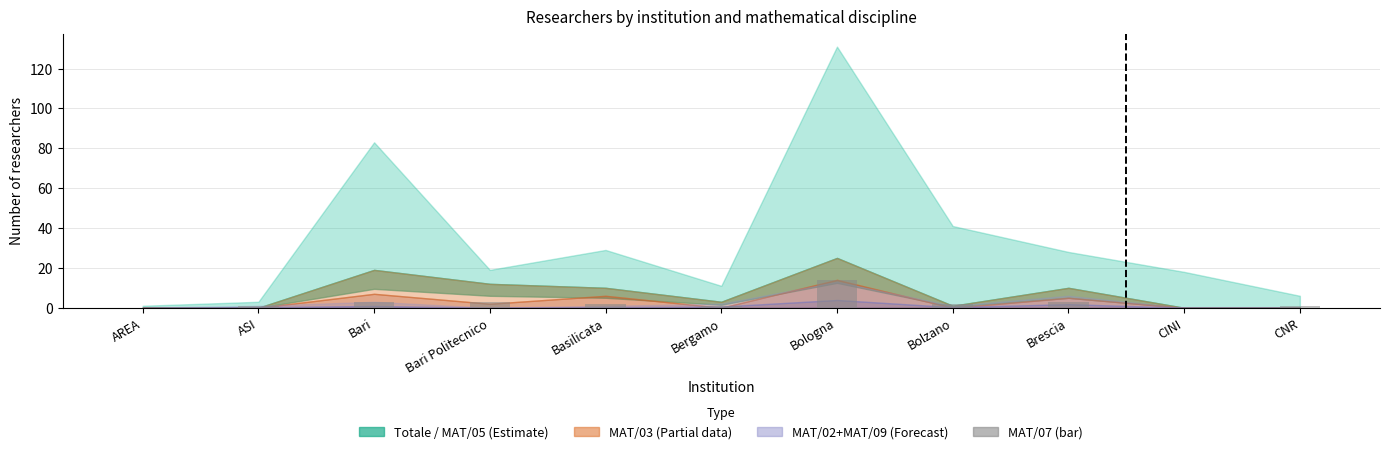

Is it true that the value at ASI is 1?

True